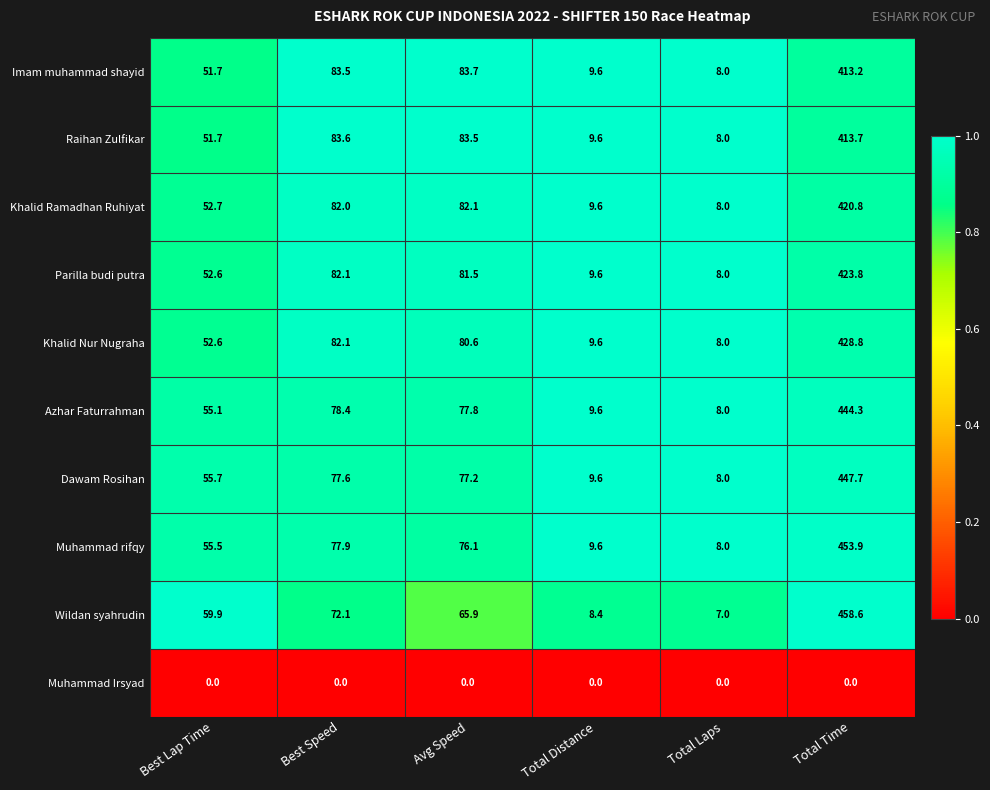

Which category has the highest value in the Parilla budi putra series?

Total Time